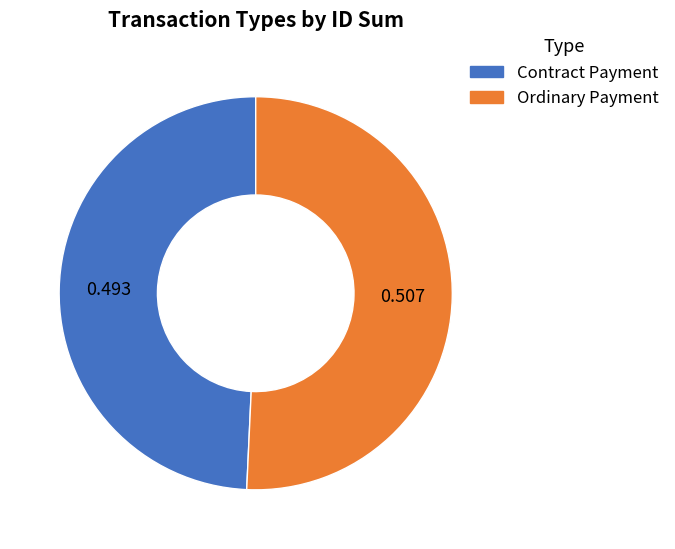

Rank the categories by value from highest to lowest.

Ordinary Payment, Contract Payment